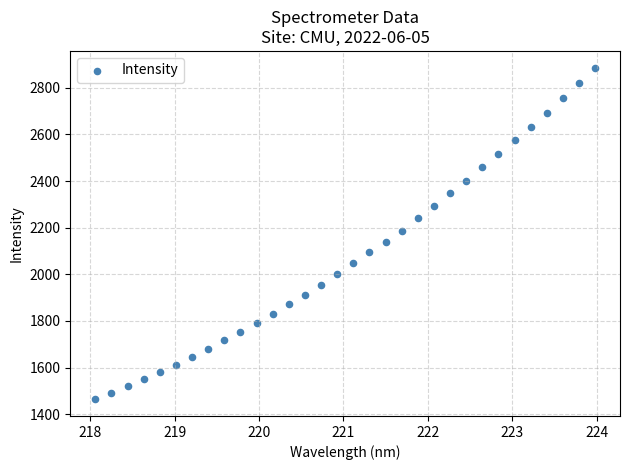

What is the range of X values (max minus min)?

5.9